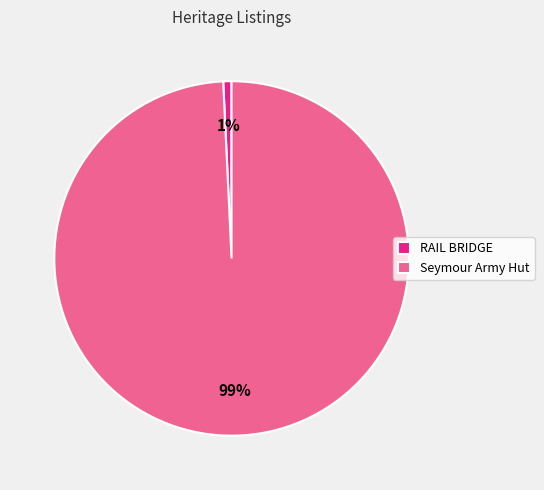

What percentage is the Seymour Army Hut slice, to the nearest percent?

99%